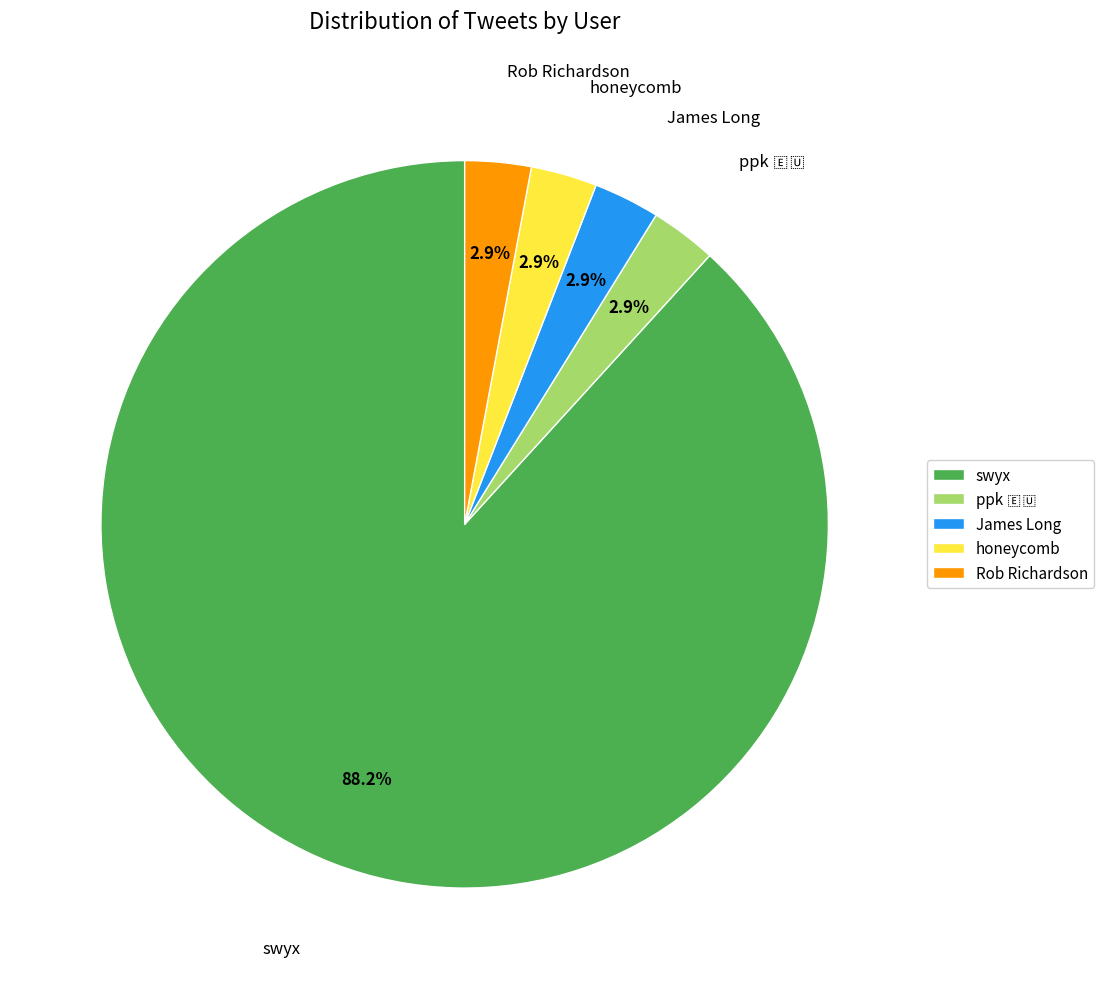

To the nearest percent, what is the difference between the largest and smallest slice percentages?

85%